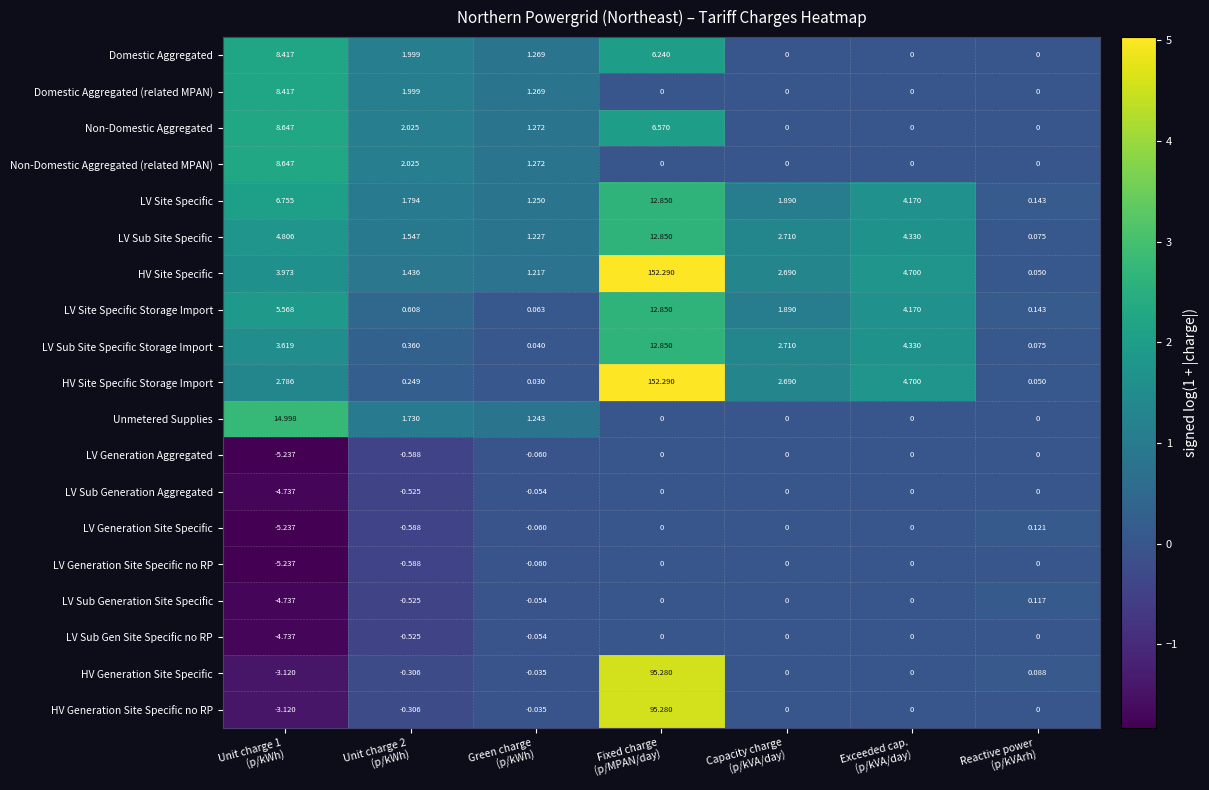

What is the total value across all series at Reactive power
(p/kVArh)?

0.9